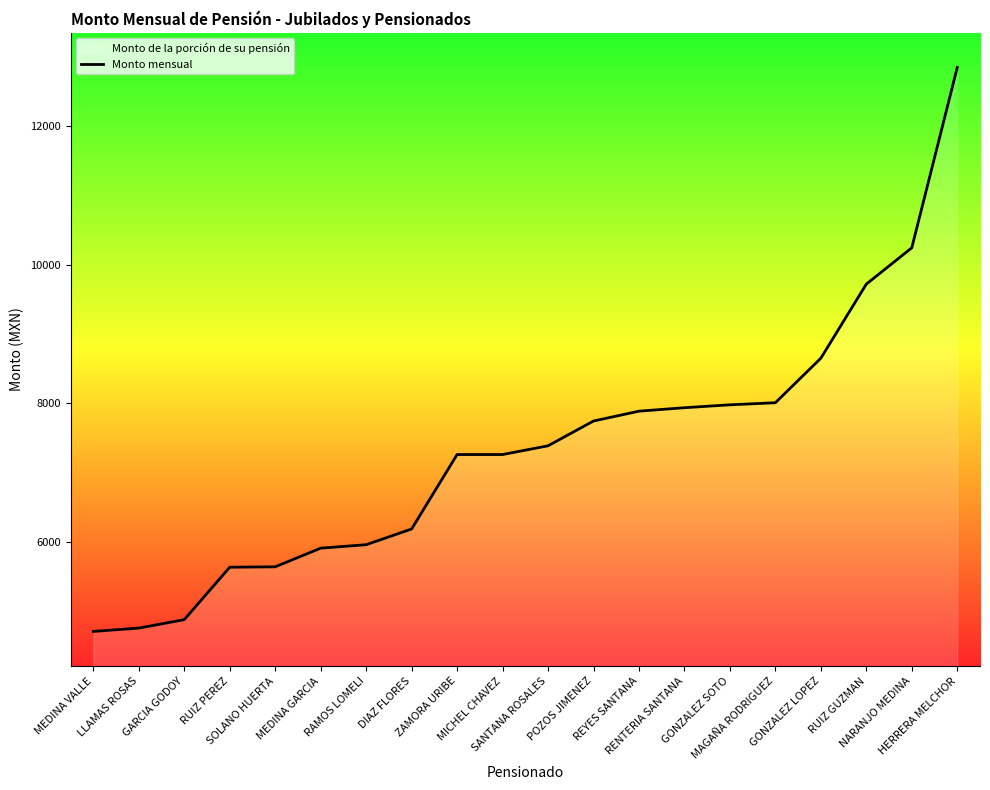

Where is the data nearest to the value 8775?

GONZALEZ LOPEZ